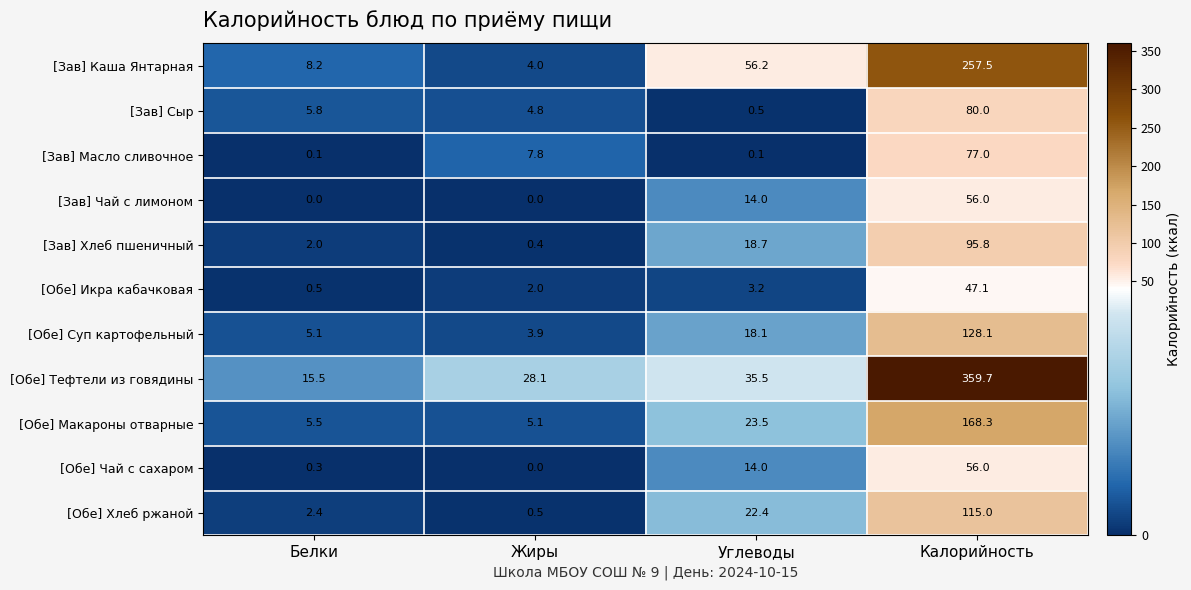

Where does the [Зав] Каша Янтарная series first go above 56?

Углеводы